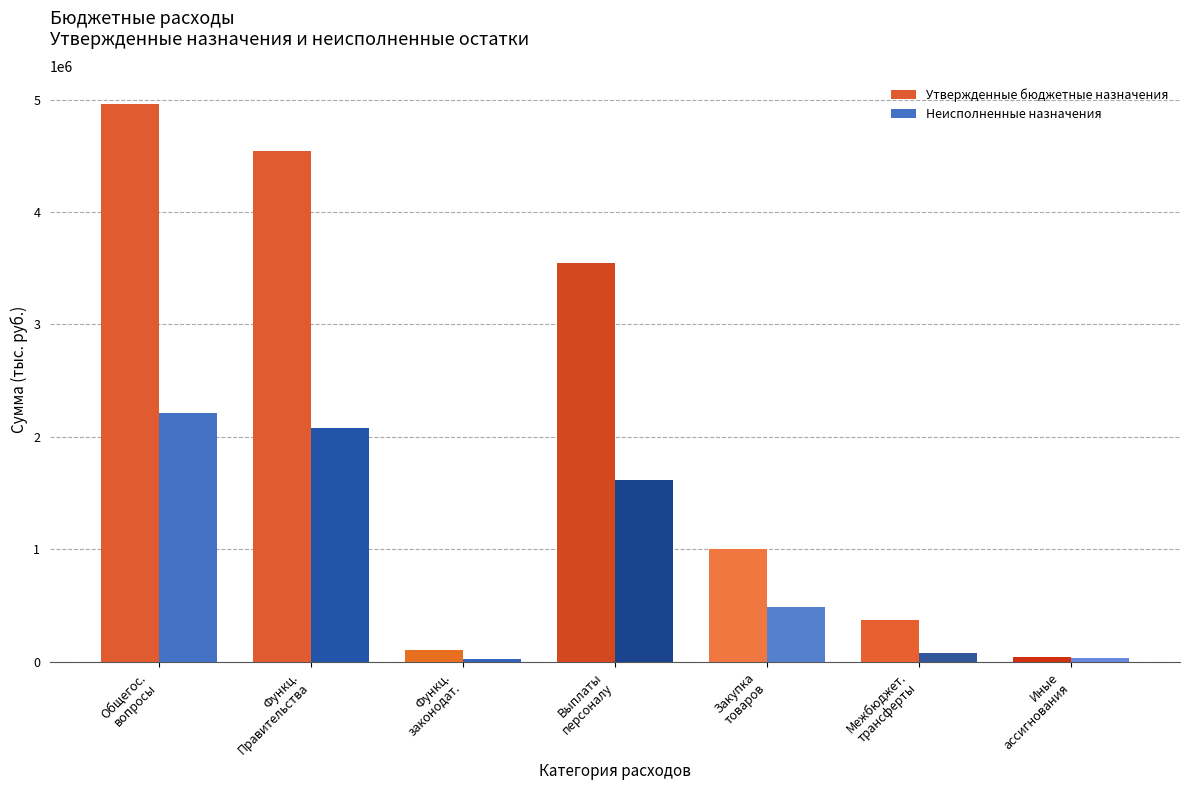

What is the maximum value for Неисполненные назначения?

2209401.2